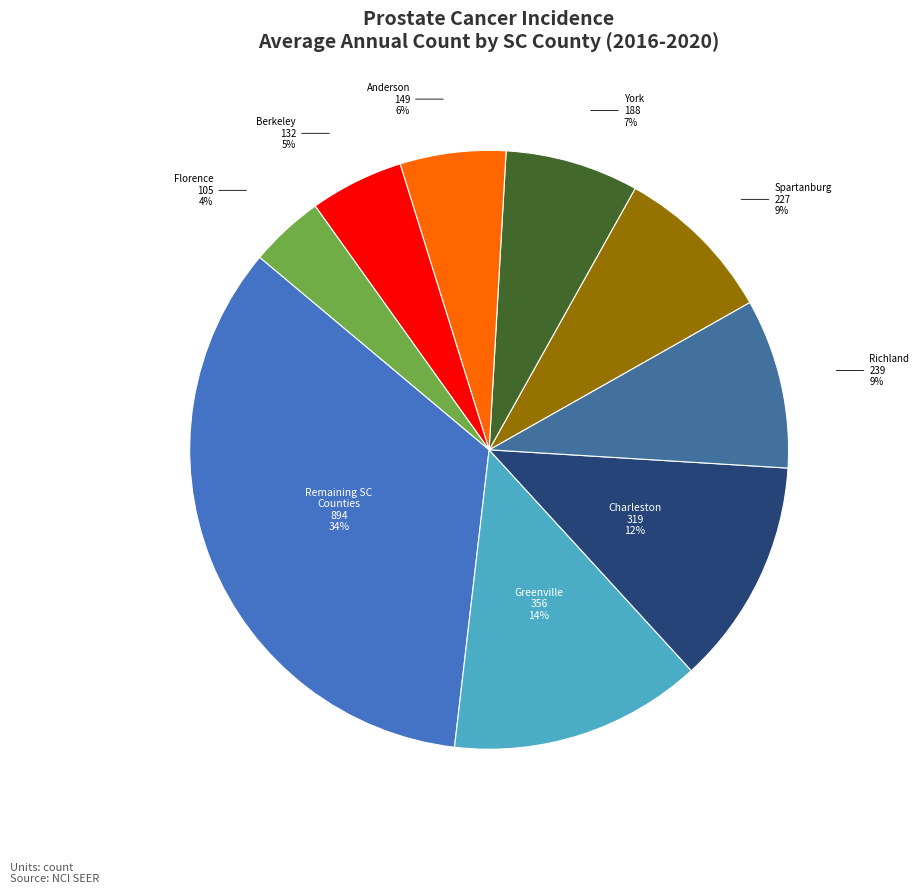

How many slices are in this pie chart?

9